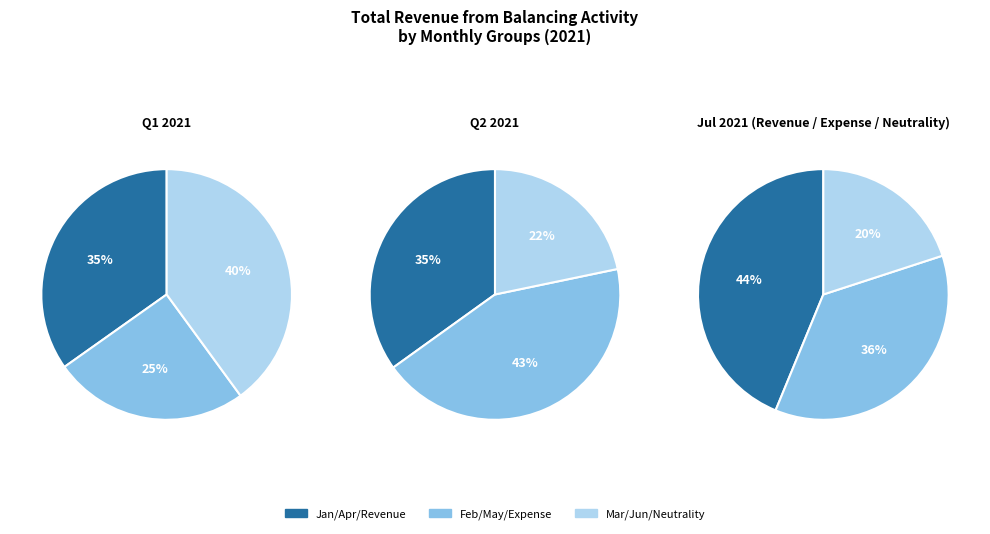

What portion of the pie excludes July 2021?

92.5%